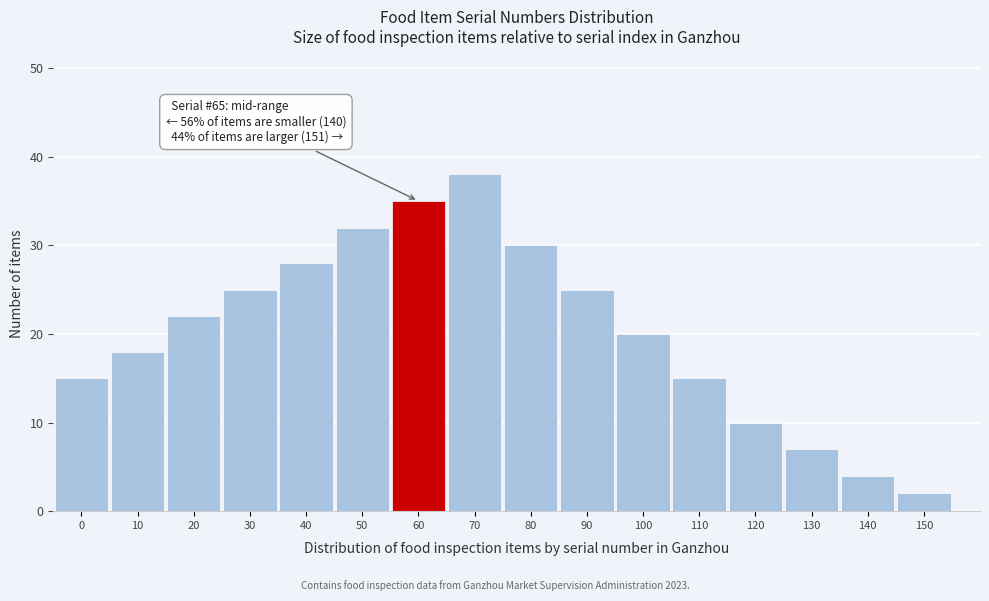

Reading left to right, list all the values displayed in this chart.

0=15	10=18	20=22	30=25	40=28	50=32	60=35	70=38	80=30	90=25	100=20	110=15	120=10	130=7	140=4	150=2